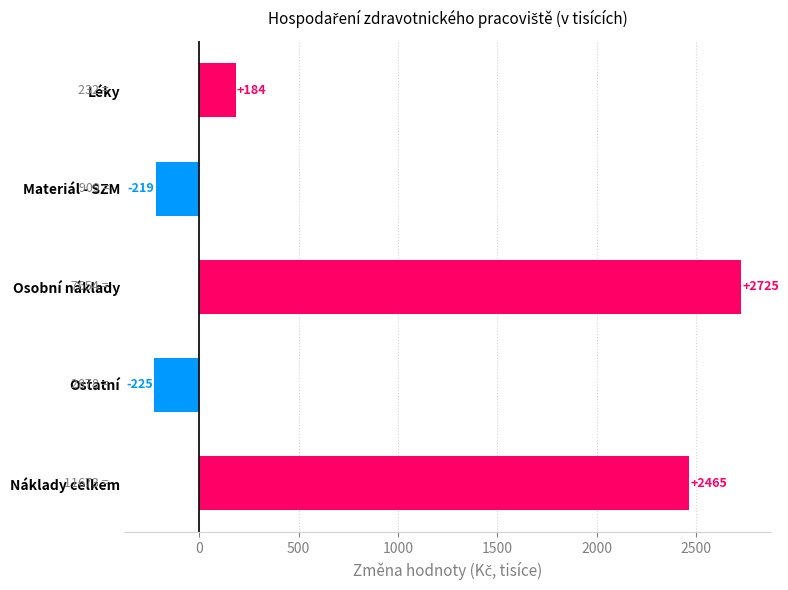

List the labels in order of value, largest first.

Osobní náklady, Náklady celkem, Léky, Materiál - SZM, Ostatní